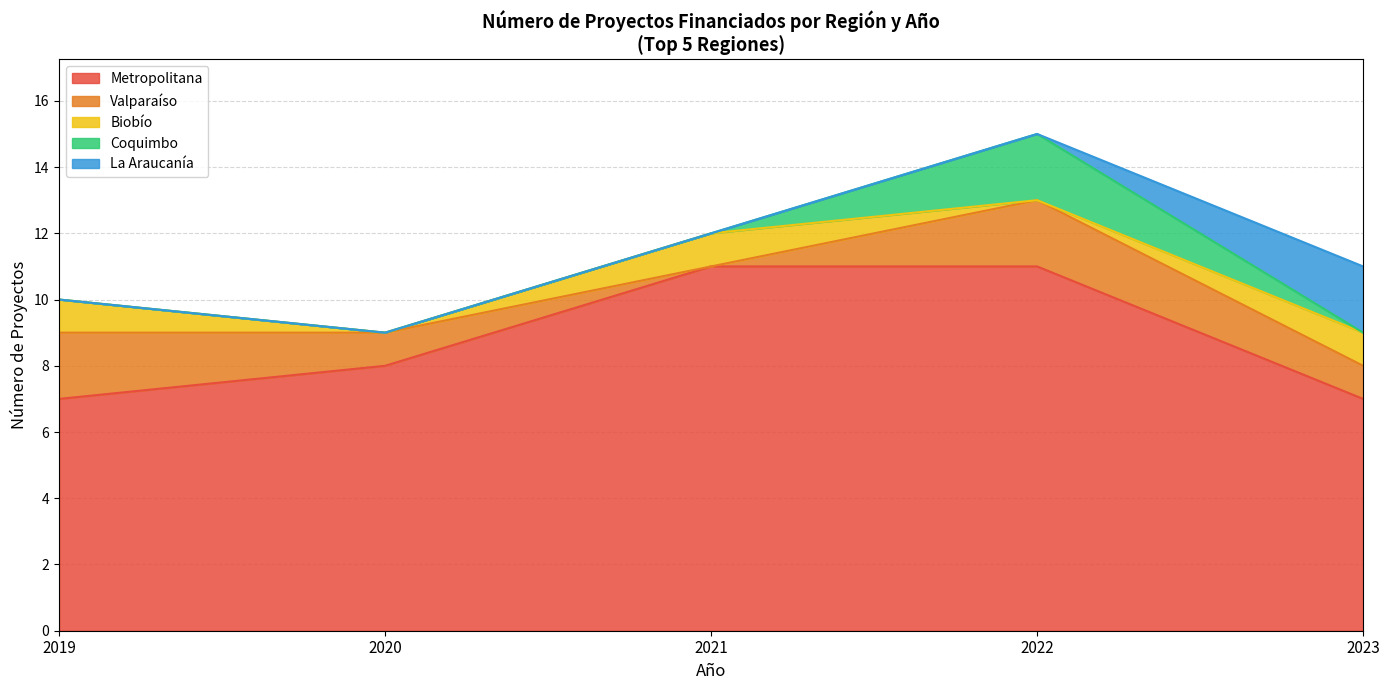

What is the total value across all series at 2019?

10